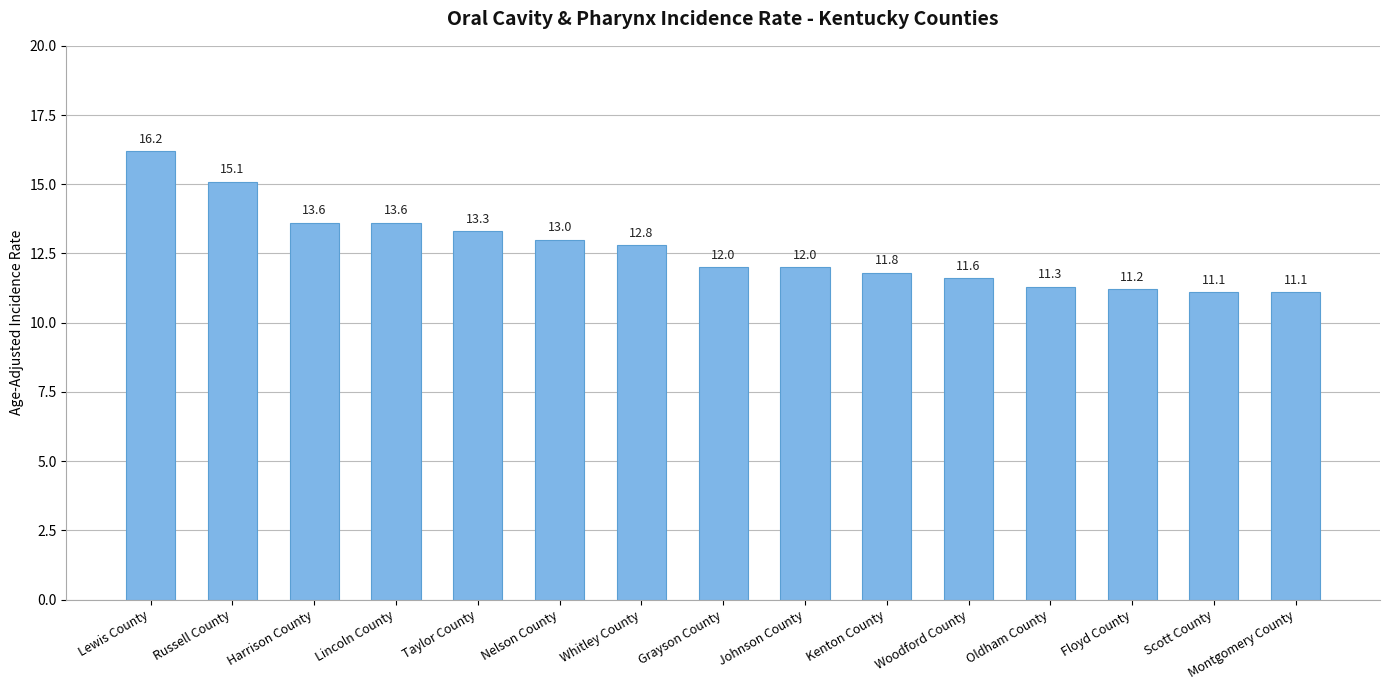

Reading right to left, what are all the values shown in this chart?

11.1	11.1	11.2	11.3	11.6	11.8	12.0	12.0	12.8	13.0	13.3	13.6	13.6	15.1	16.2